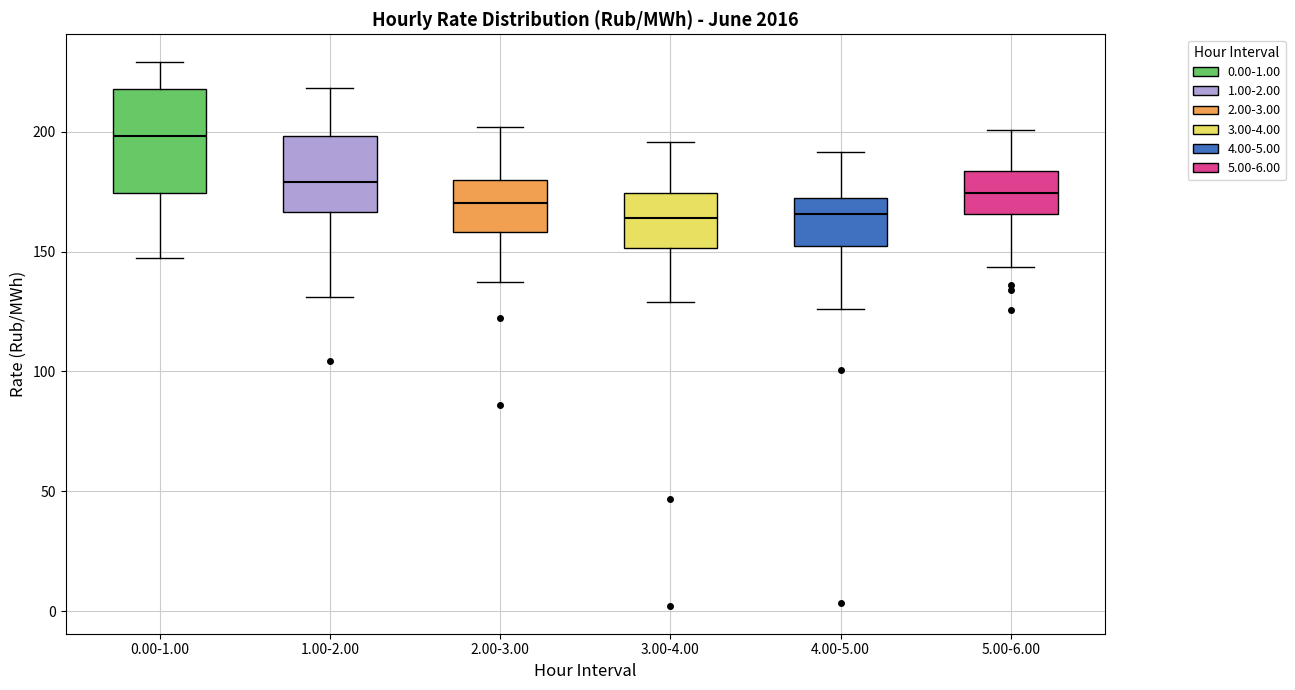

Which box has the highest median line?

0.00-1.00